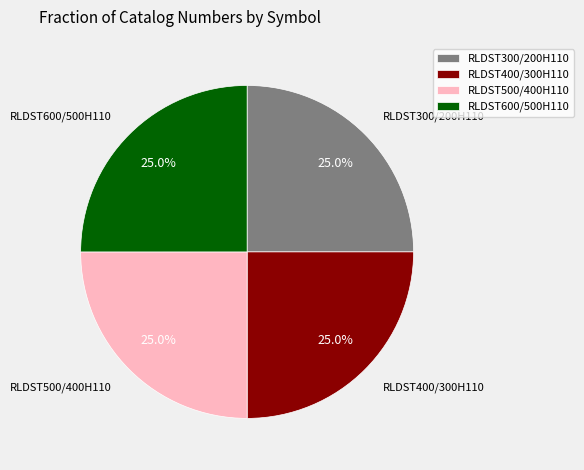

Is there any slice that represents more than half of the pie?

No